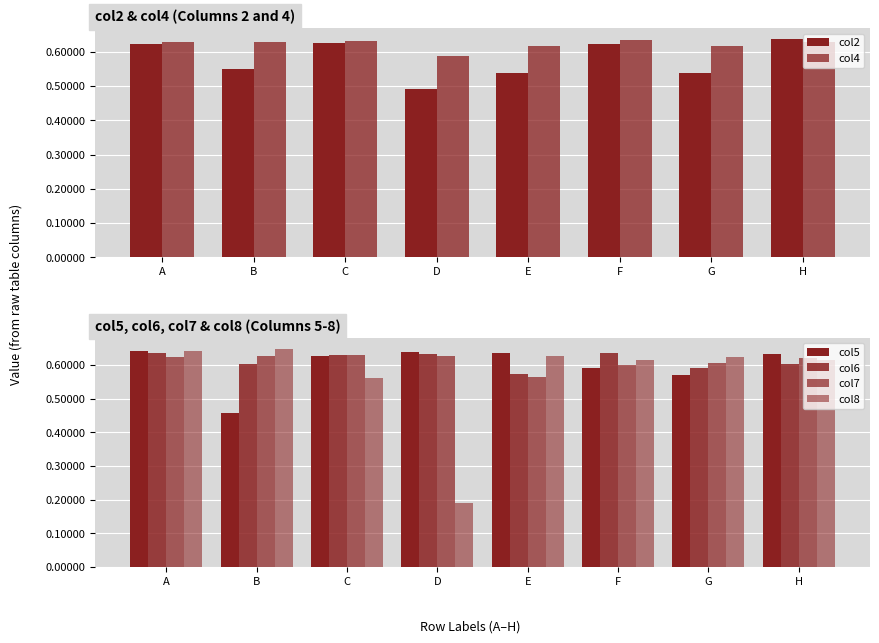

At which label is col4 closest to 0?

D